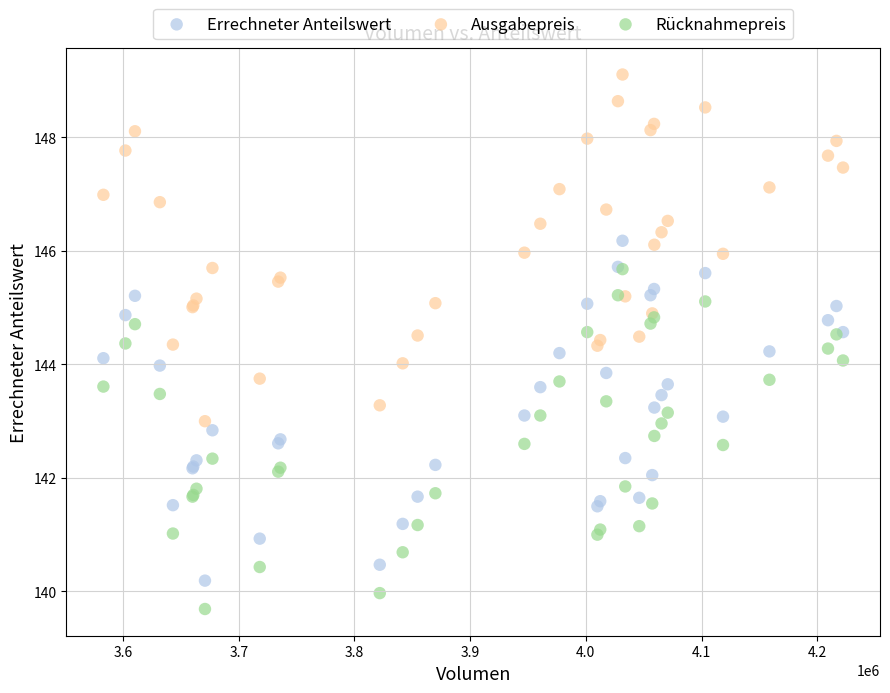

Which series reaches the maximum Y coordinate?

Ausgabepreis